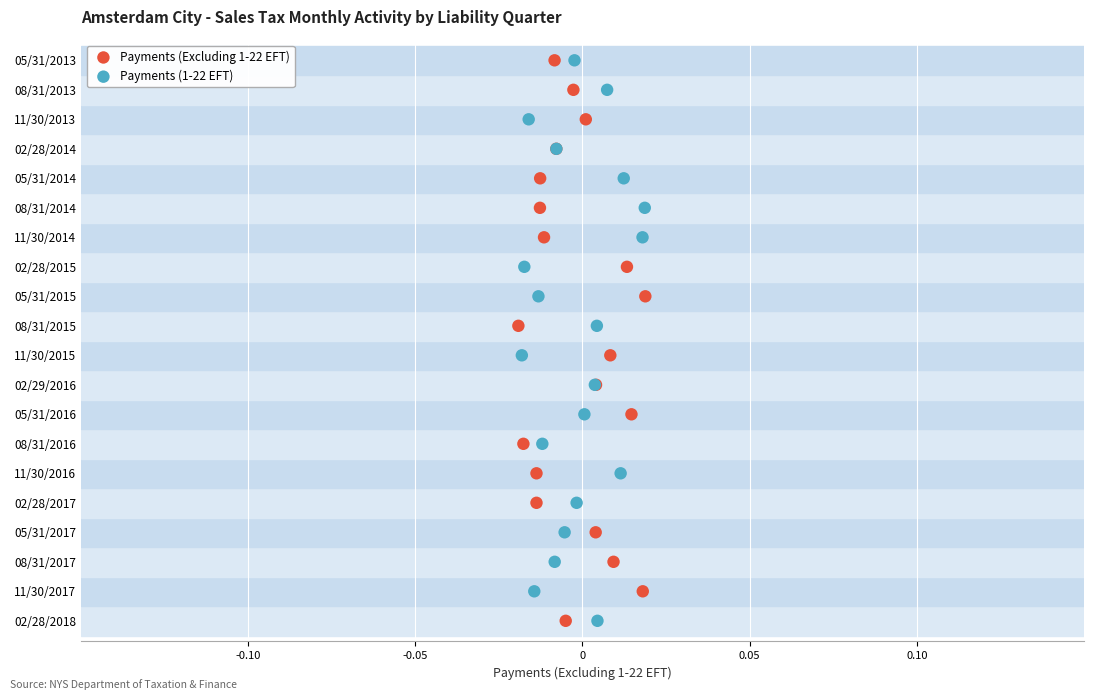

What are all the series names shown in the legend?

Payments (Excluding 1-22 EFT), Payments (1-22 EFT)